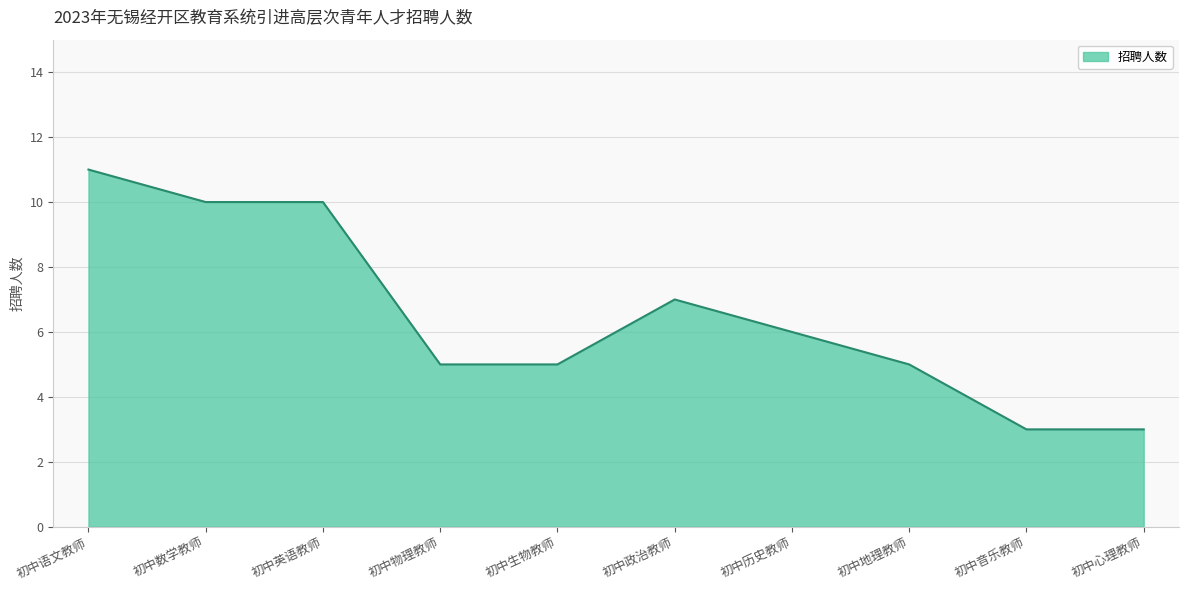

How many values are between 5 and 10?

7